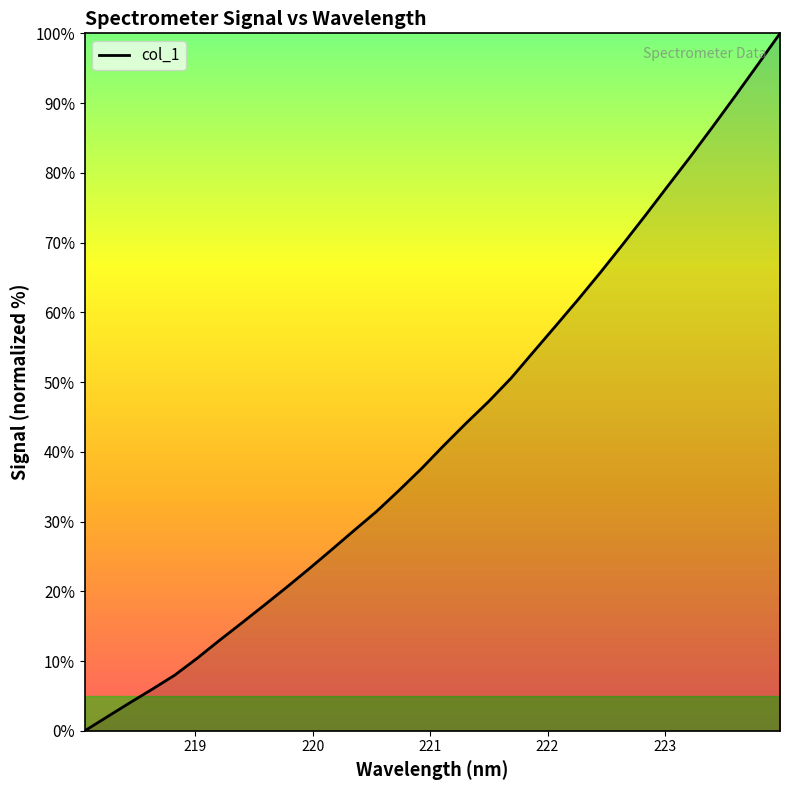

What is the difference between the second highest and second lowest values?

93.5